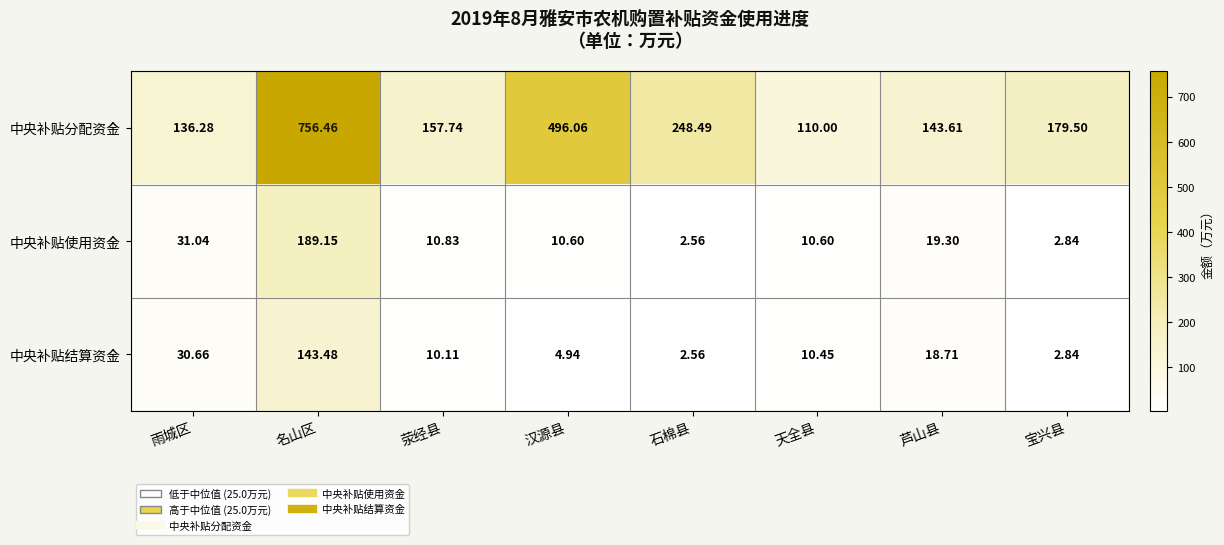

Rank the series by their maximum value, from highest to lowest.

中央补贴分配资金, 中央补贴使用资金, 中央补贴结算资金